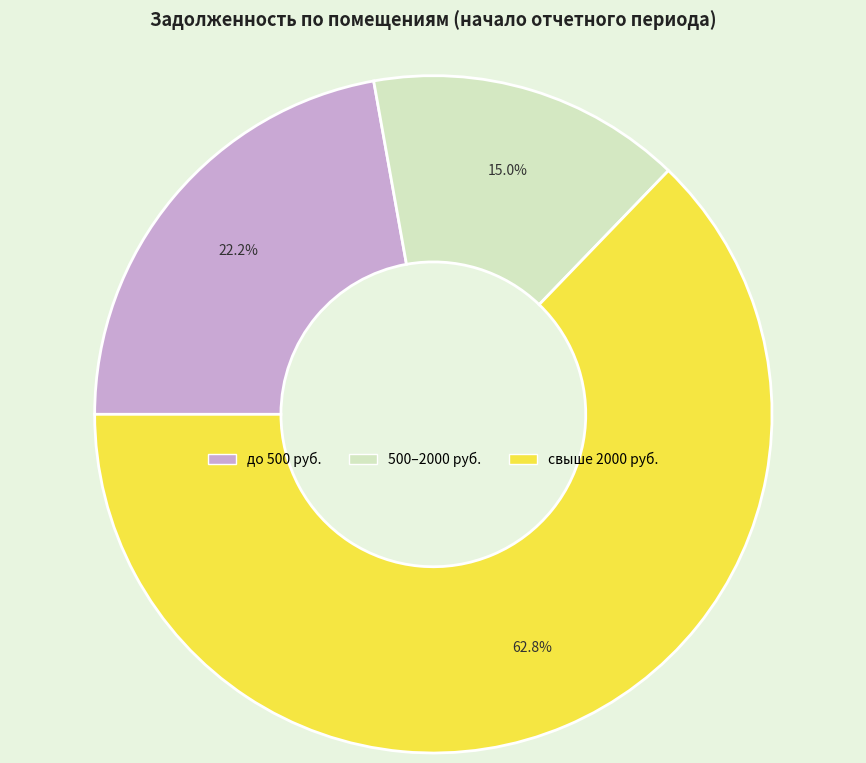

Is there any slice that represents more than half of the pie?

Yes